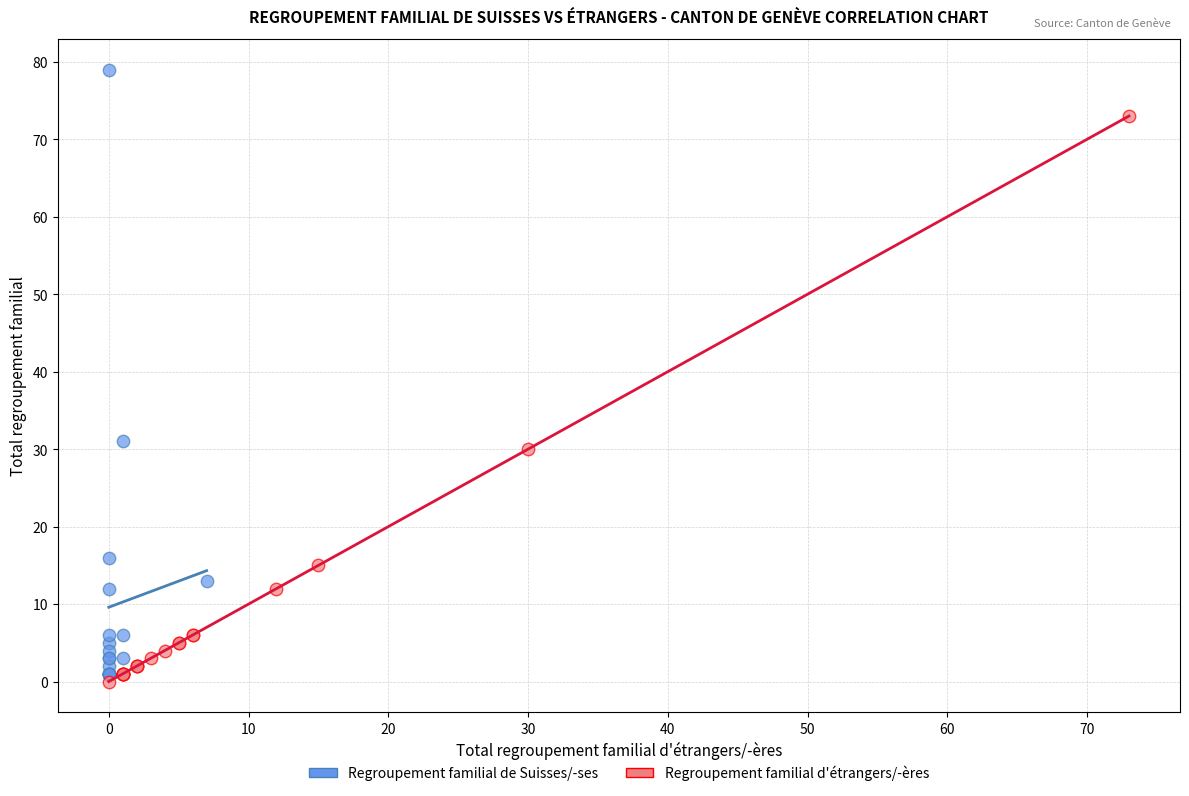

Which series reaches the minimum Y coordinate?

Regroupement familial d'étrangers/-ères